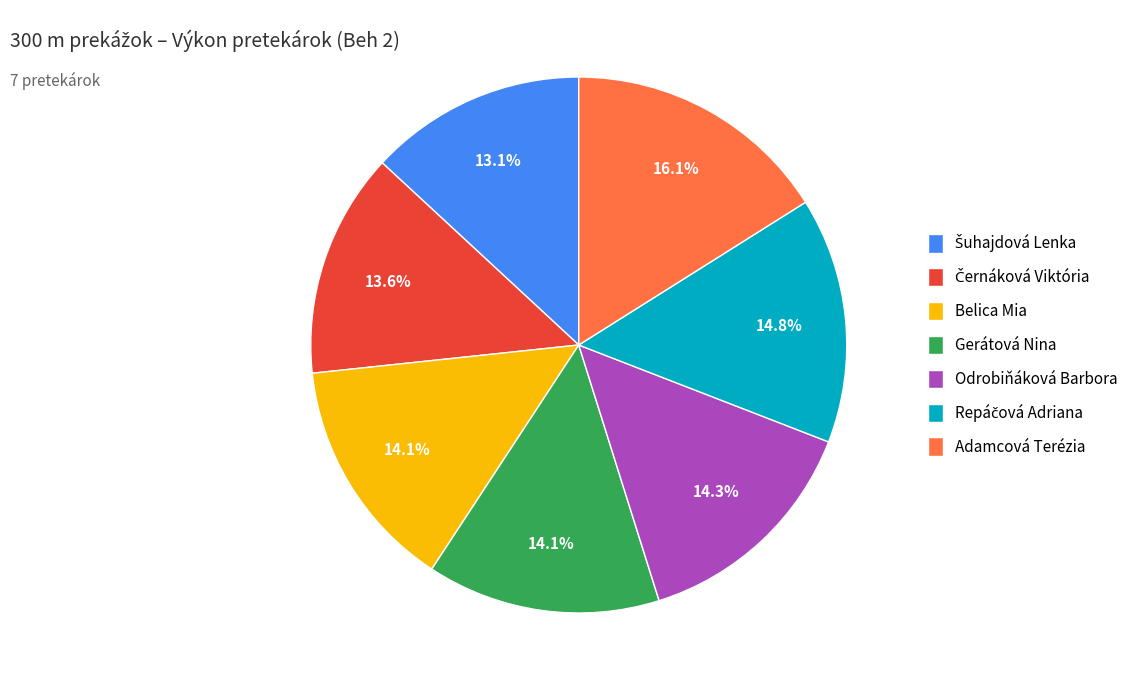

Does any single category account for the majority?

No